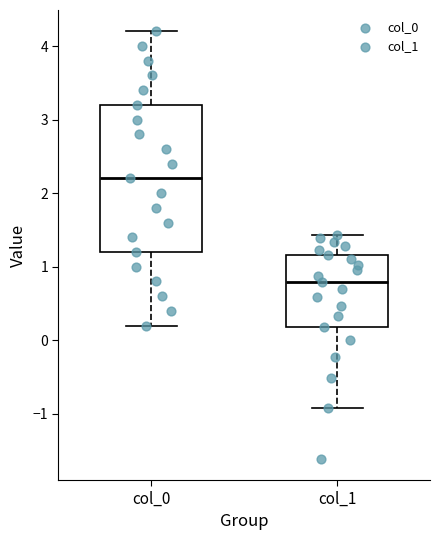

Reading left to right, transcribe this box plot: for each box, give where its median line is, the range the box spans, and where its two whiskers end, as read against the y-axis. The values are not printed on the chart, so give them approximately, as read against the axis.

col_0: median 2.2, box 1.2 to 3.2, whiskers 0.2 to 4.2
col_1: median 0.8, box 0.2 to 1.2, whiskers -0.9 to 1.4